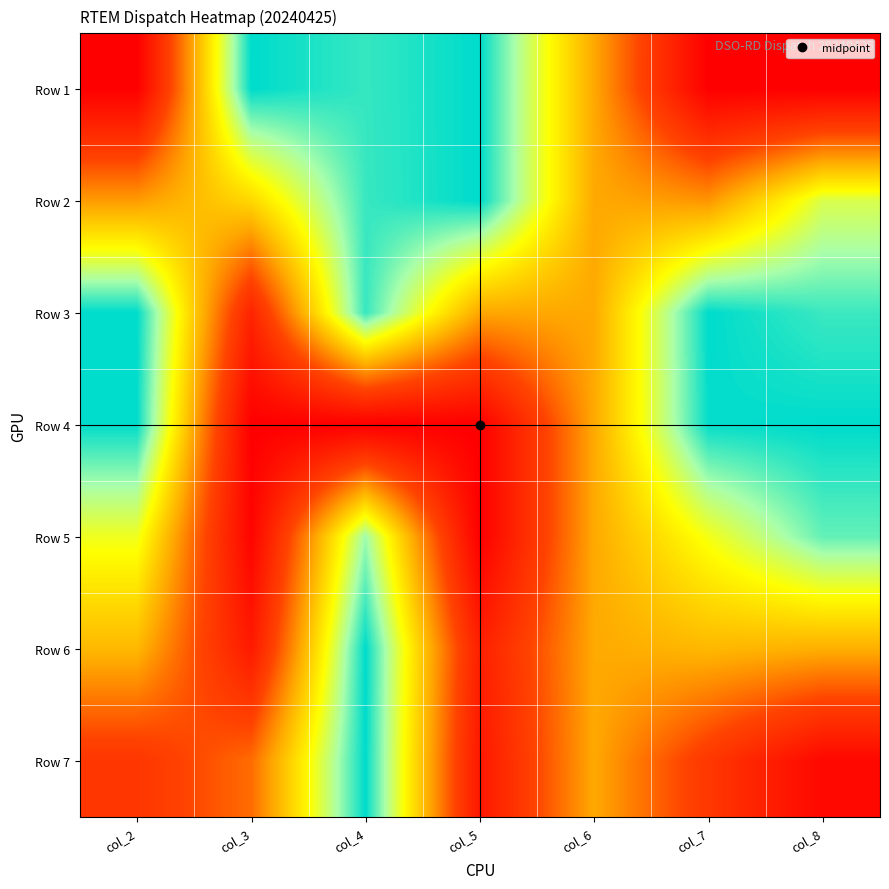

How many series are shown in this chart?

7